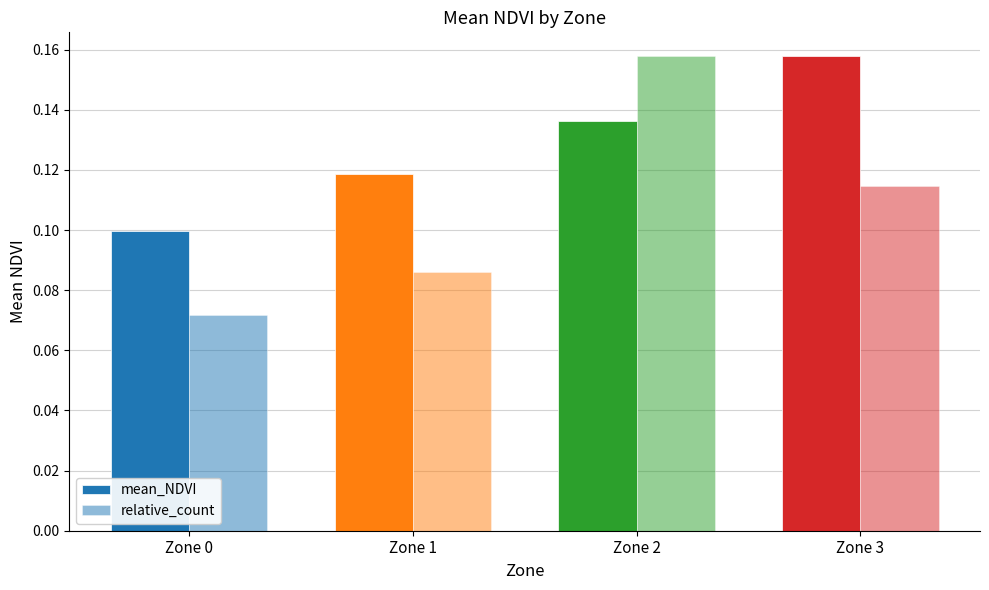

Between Zone 2 and Zone 3, which series saw the biggest shift?

relative_count